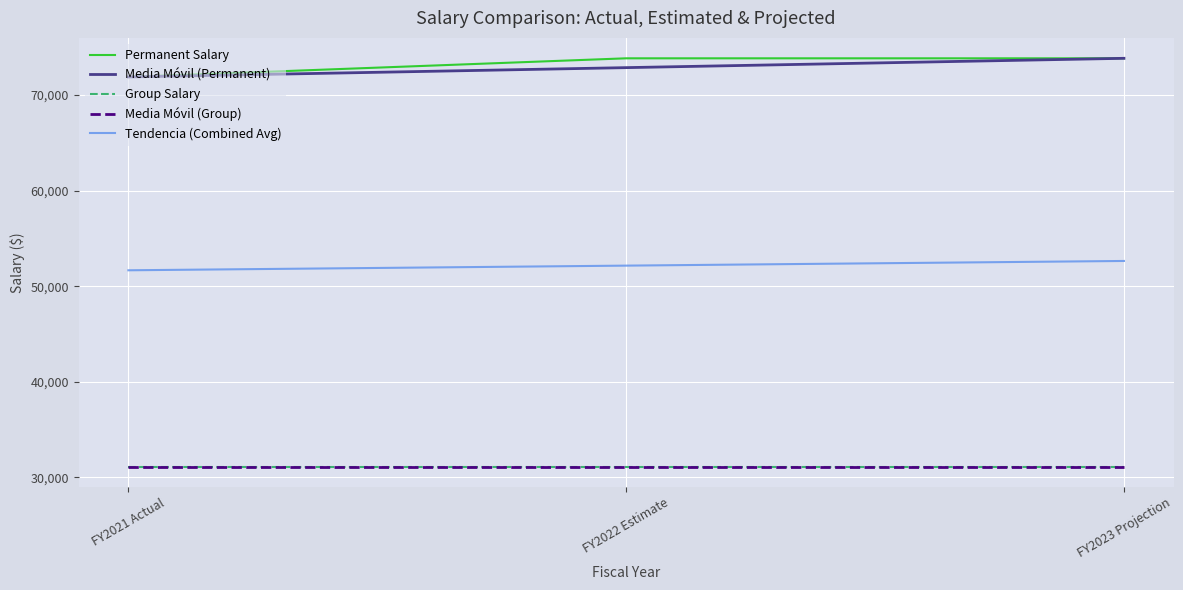

Reading left to right, list all the values displayed in this chart.

Permanent Salary: FY2021 Actual=71889.2	FY2022 Estimate=73840.0	FY2023 Projection=73840.0
Media Móvil (Permanent): FY2021 Actual=71889.2	FY2022 Estimate=72864.6	FY2023 Projection=73840.0
Group Salary: FY2021 Actual=31115.2	FY2022 Estimate=31115.2	FY2023 Projection=31115.2
Media Móvil (Group): FY2021 Actual=31115.2	FY2022 Estimate=31115.2	FY2023 Projection=31115.2
Tendencia (Combined Avg): FY2021 Actual=51664.8	FY2022 Estimate=52152.5	FY2023 Projection=52640.2